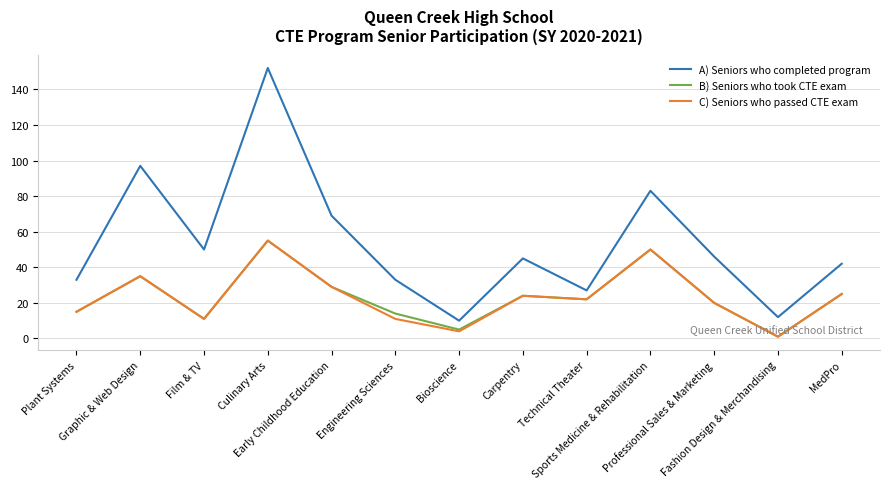

What is the spread (max minus min) of values at Professional Sales & Marketing?

26